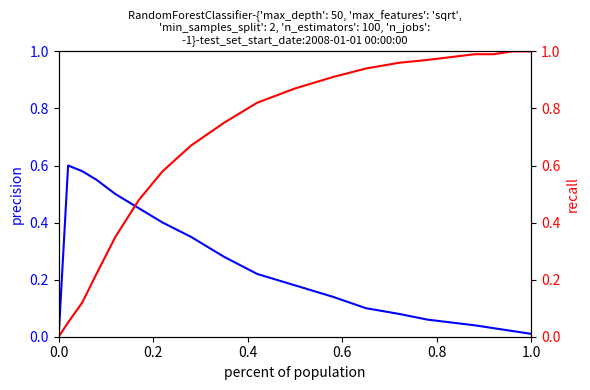

What is the difference between the second highest and minimum values in the precision series?

0.6